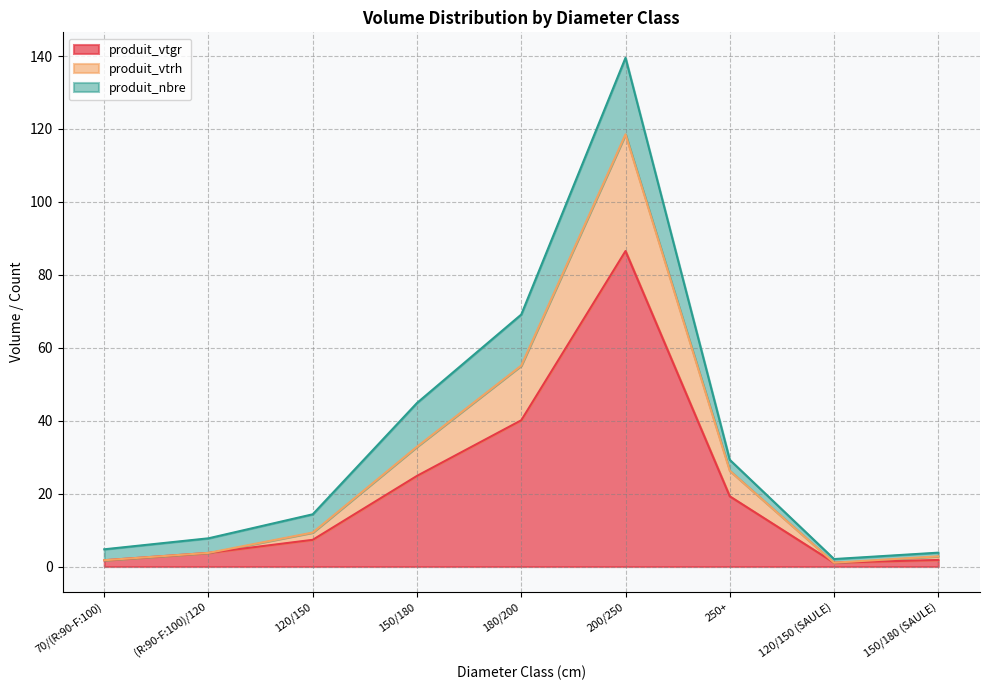

What is the difference between the highest and lowest values at 150/180 (SAULE)?

1.0